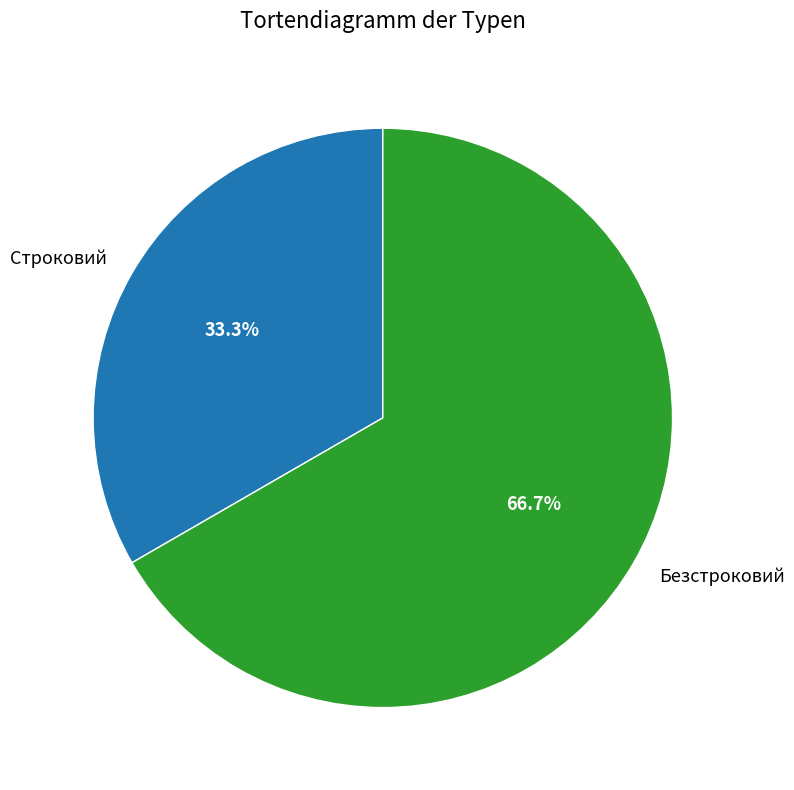

To the nearest percent, what portion does Строковий represent?

33%